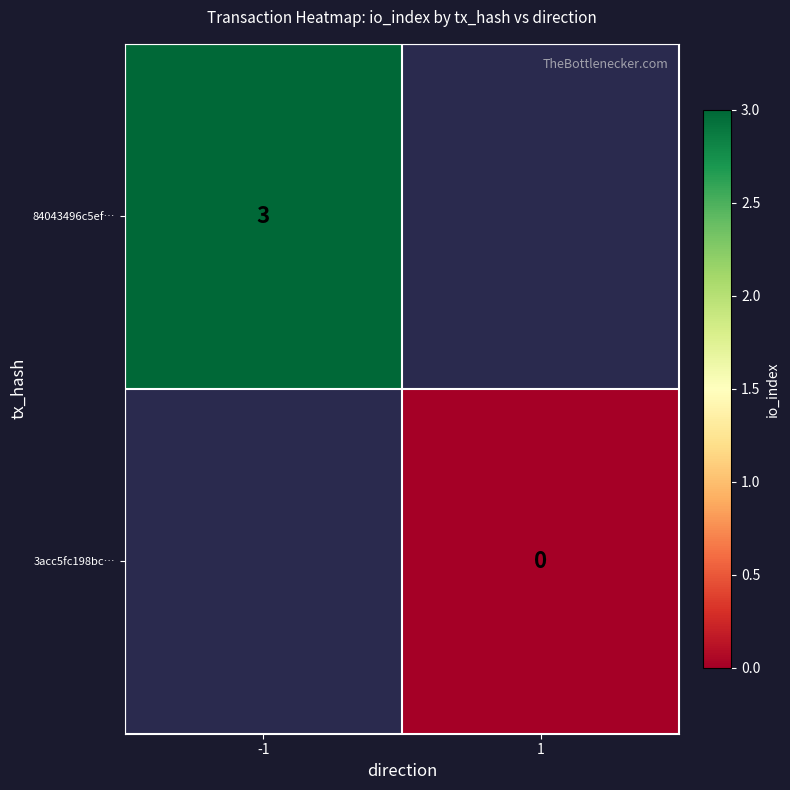

Is it true that 84043496c5ef… equals 3 at -1?

True